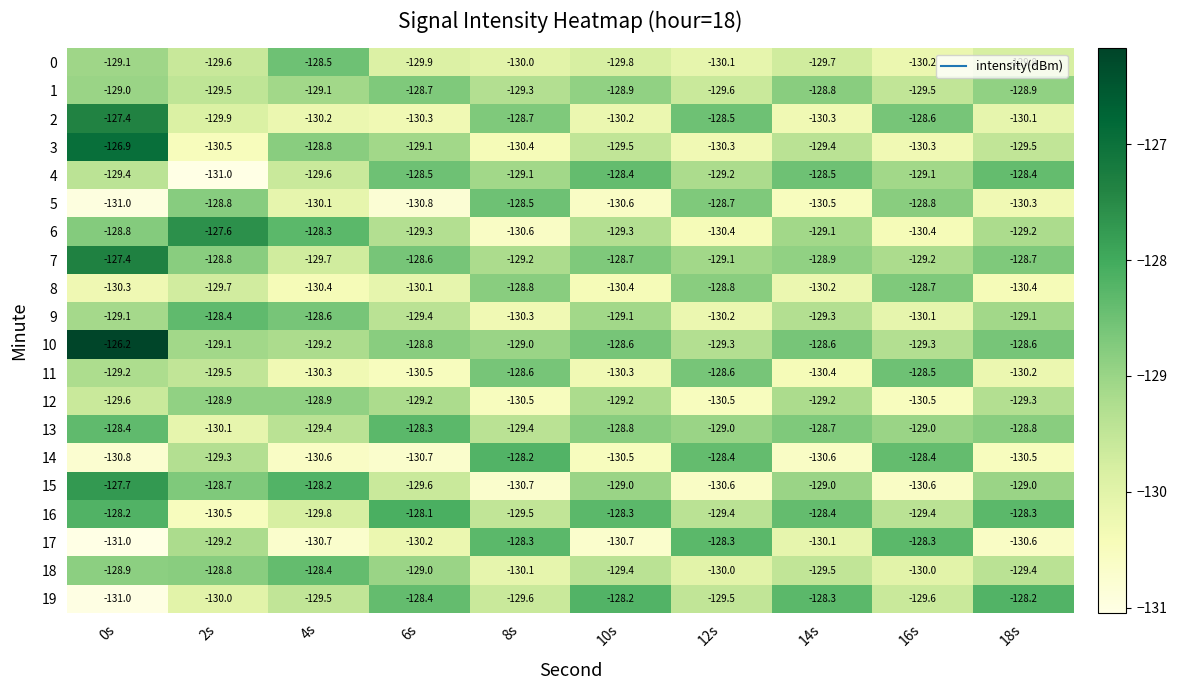

Where does the 19 series first go above -129?

6s